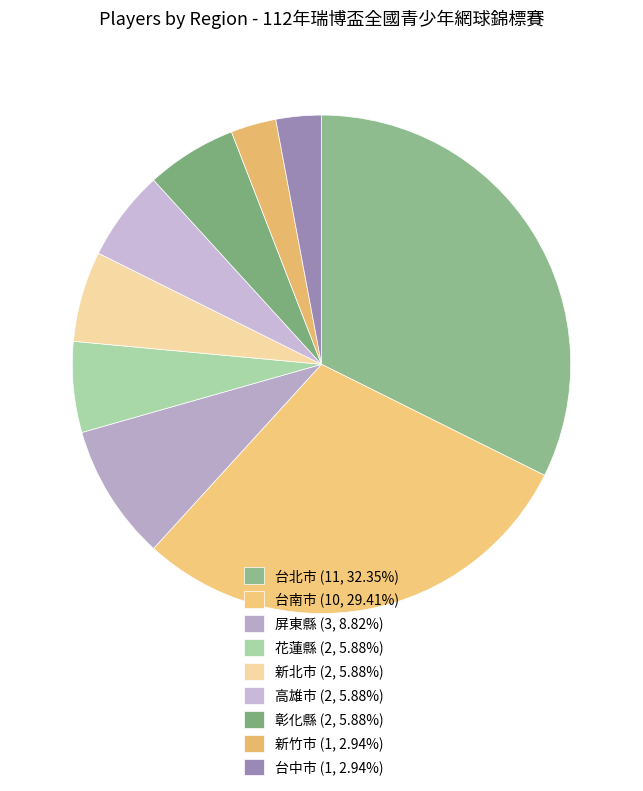

How many segments does this pie chart have?

9